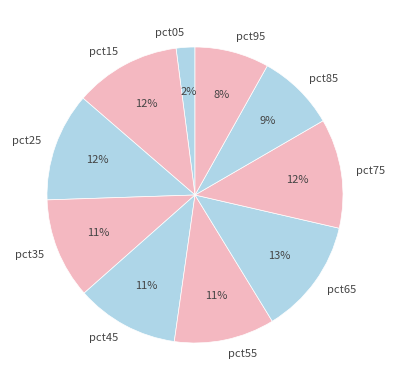

To the nearest percent, what portion does pct45 represent?

11%